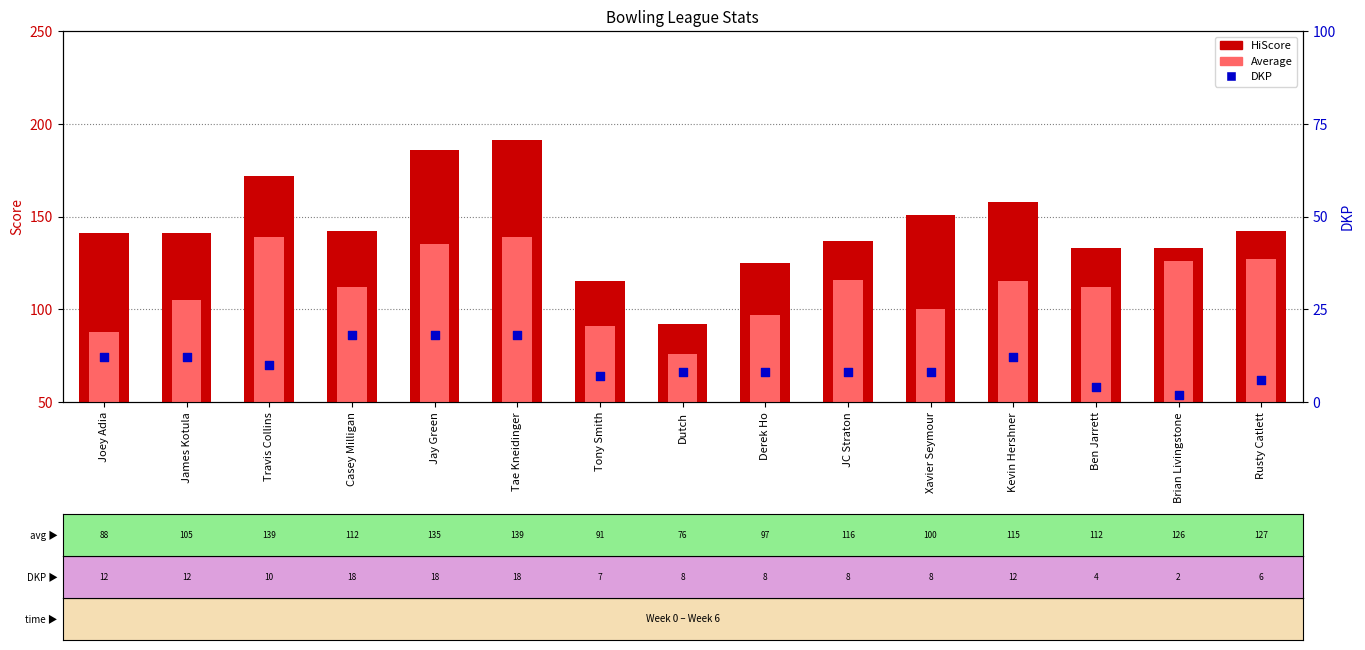

At which category is the sum across all series the highest?

Tae Kneidinger